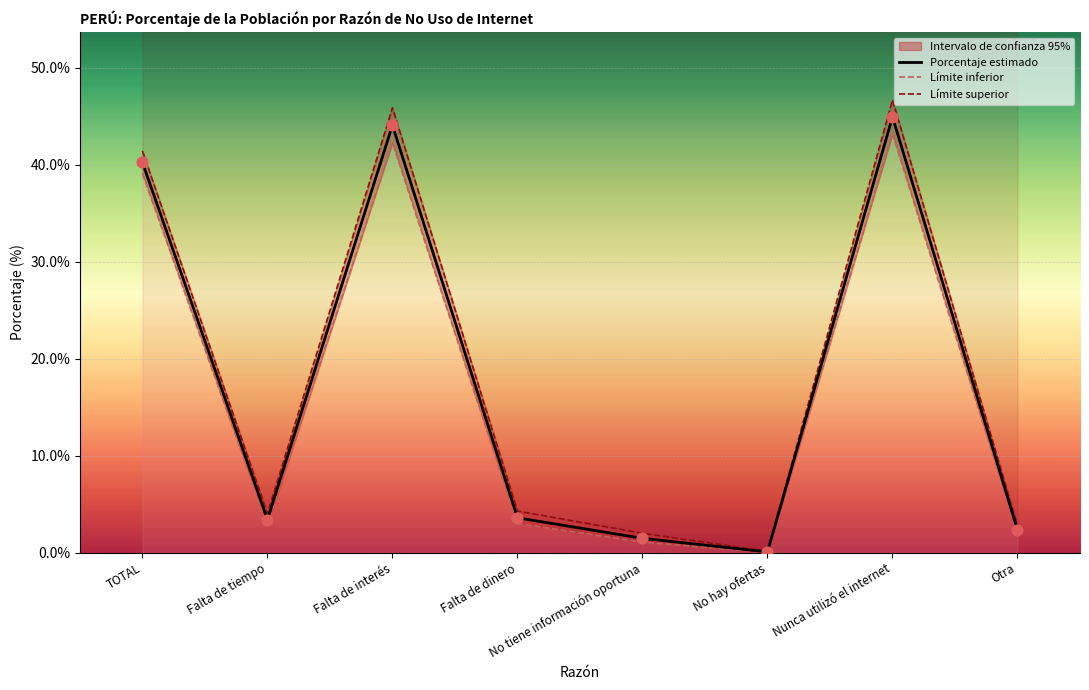

What is the total value across all series at Falta de tiempo?

10.4